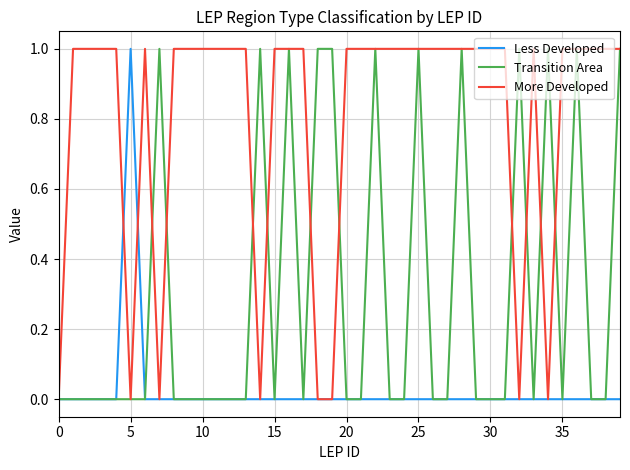

List the series in order of their overall mean, lowest first.

Less Developed, Transition Area, More Developed